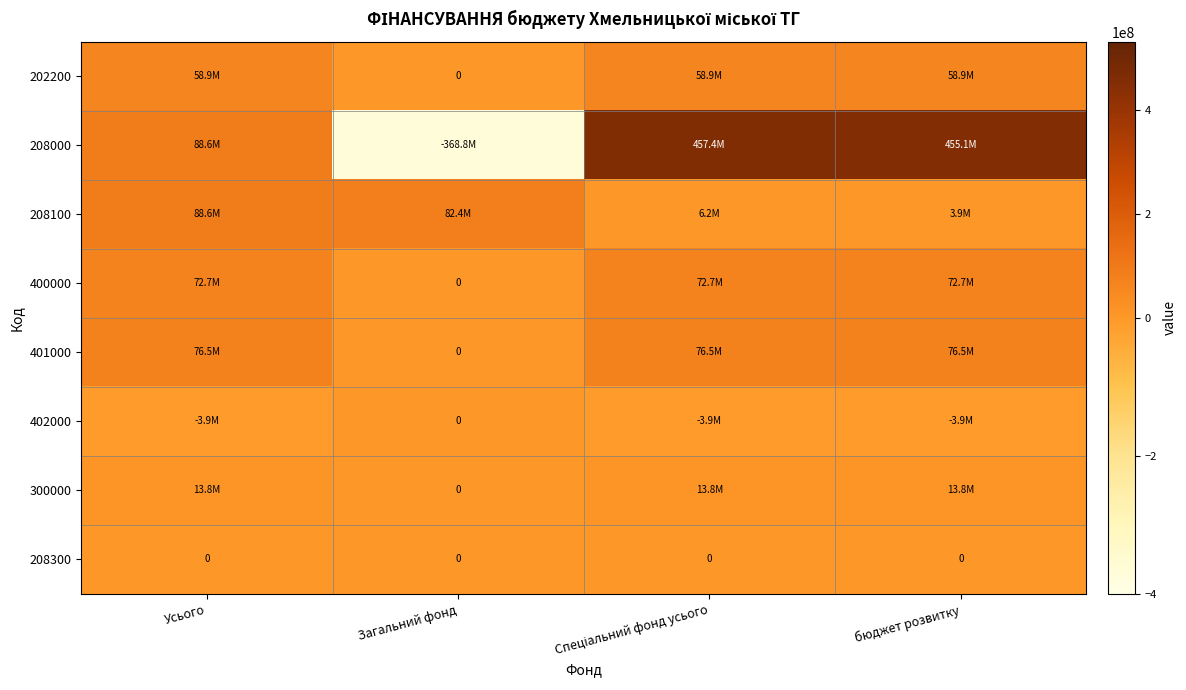

Which label corresponds to the largest value in the chart?

Спеціальний фонд усього